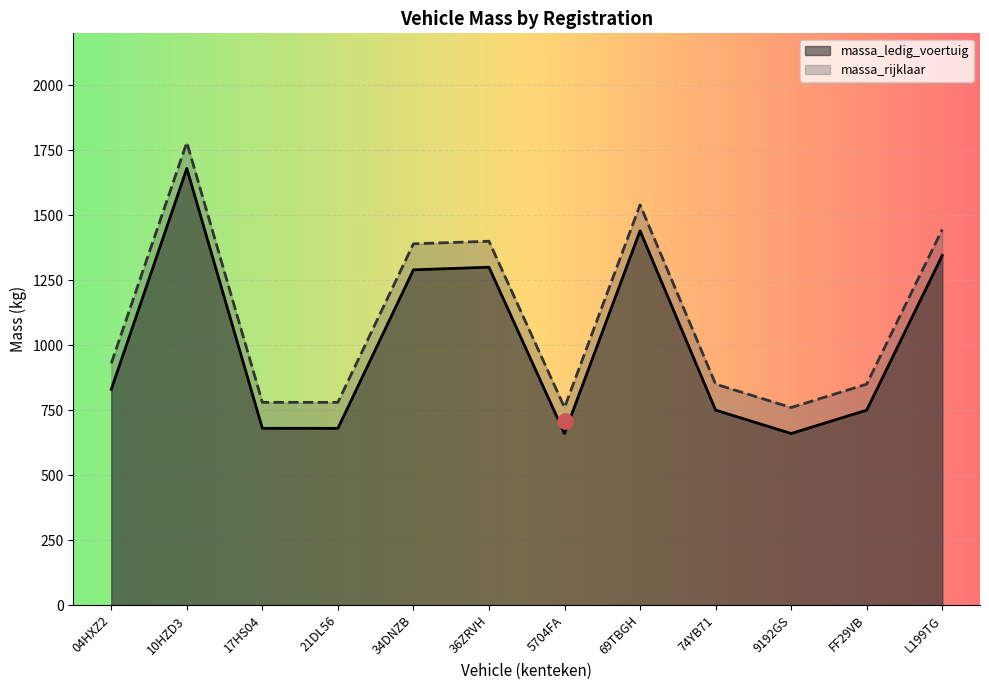

Which series has the largest total across all categories?

massa_rijklaar